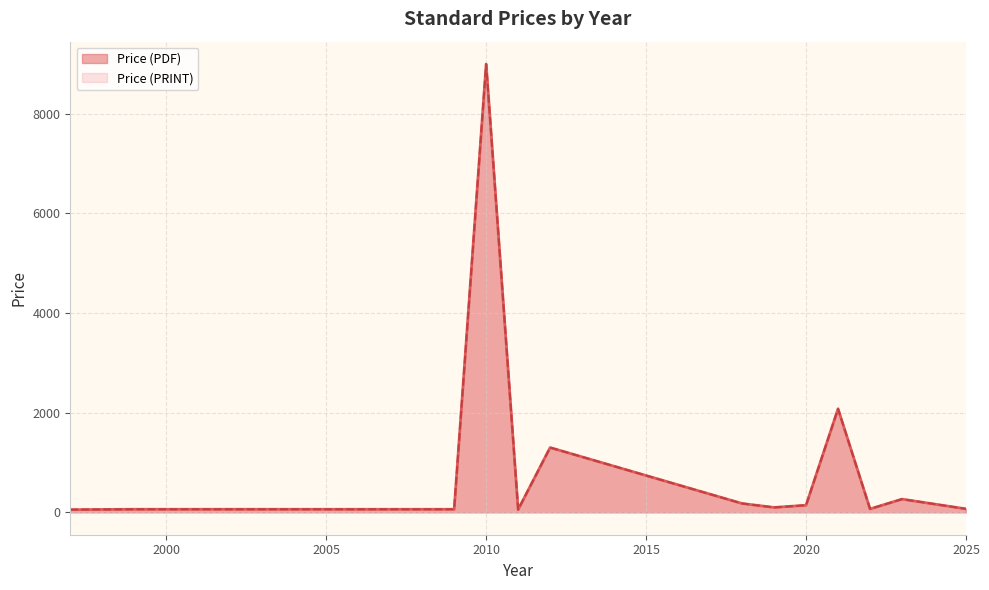

How many series are shown in this chart?

2